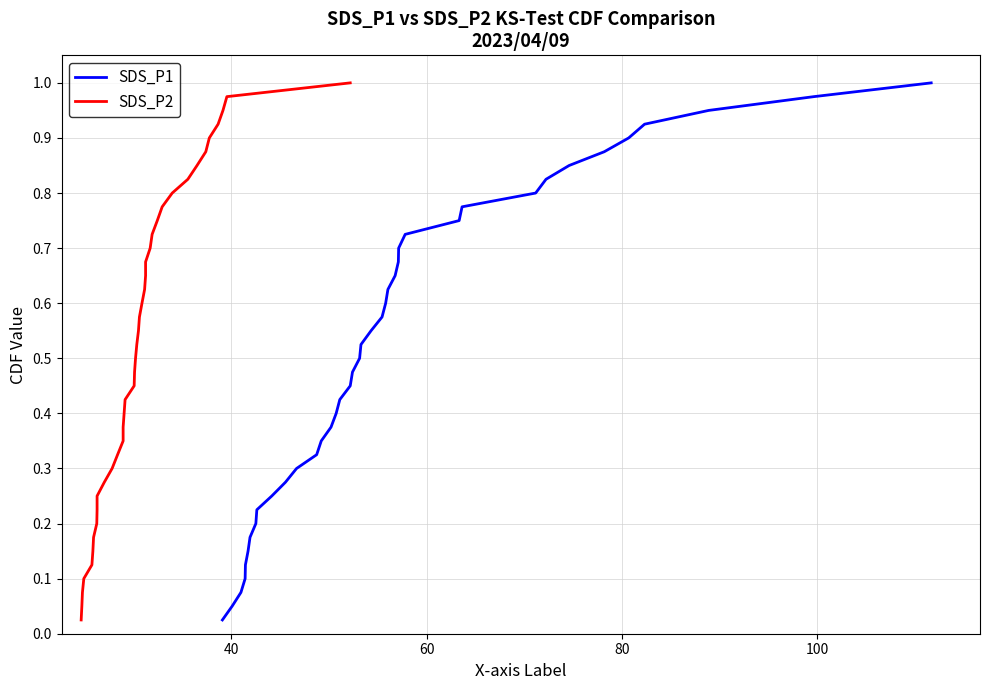

What is the average value of the SDS_P2 series?

0.5